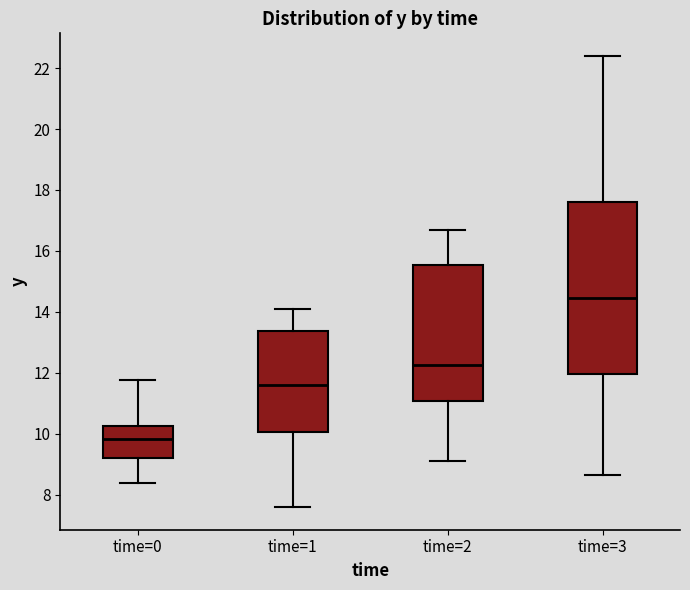

Which box's median line is the lowest?

time=0